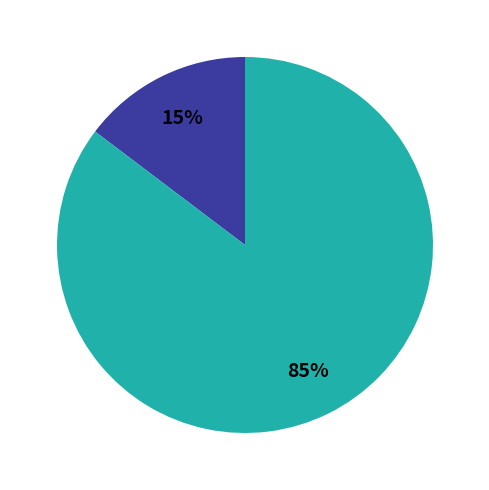

To the nearest percent, what is the average slice percentage?

50%